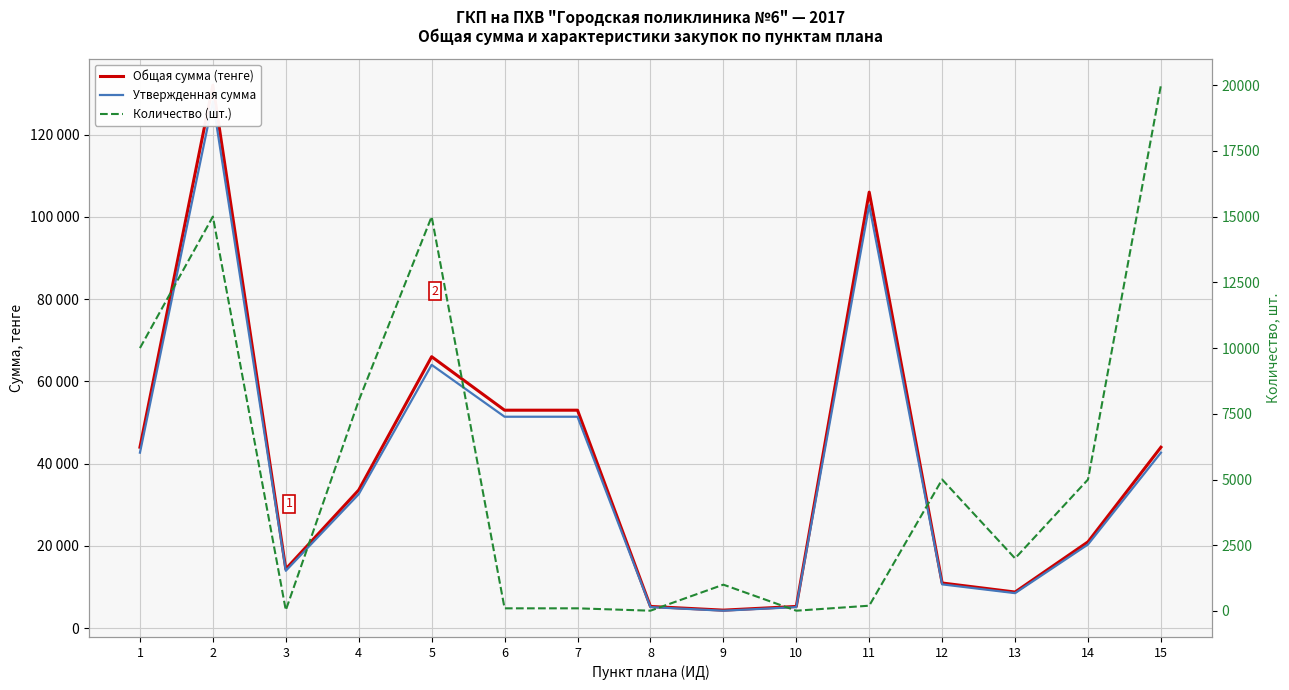

Where does the Количество (шт.) series first go above 2000?

1